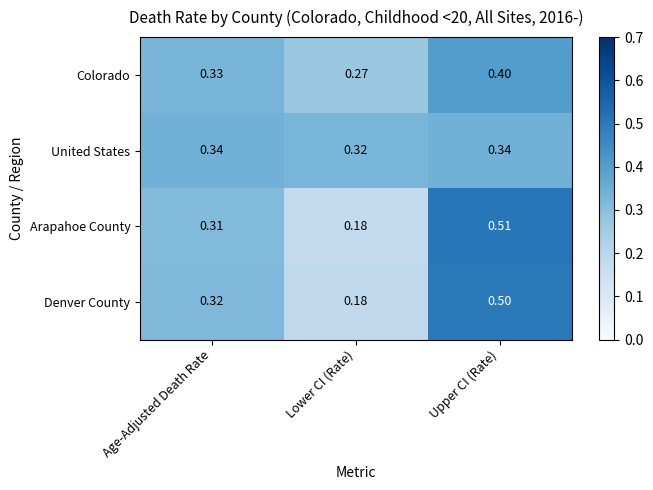

How many categories are shown in the chart?

3